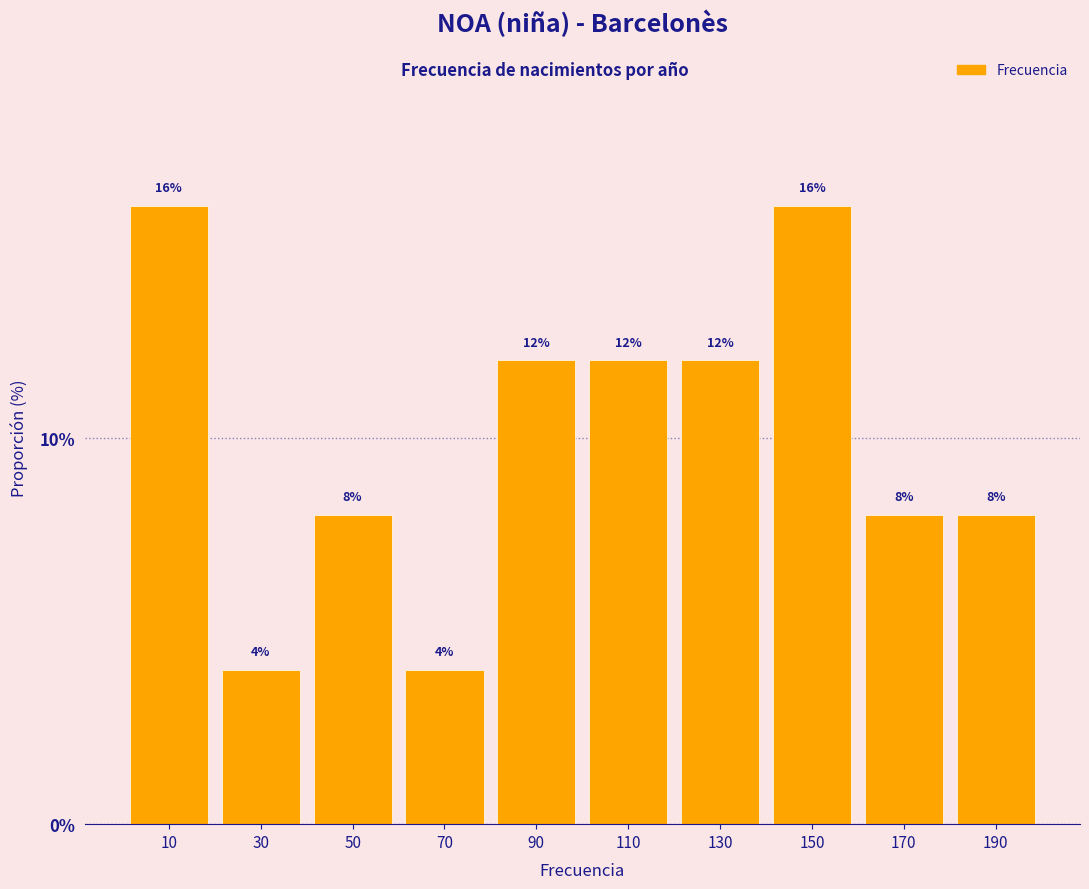

Reading left to right, transcribe this chart: for each bar, give the range it covers on the x-axis and its height.

0 to 20: 16
20 to 40: 4
40 to 60: 8
60 to 80: 4
80 to 100: 12
100 to 120: 12
120 to 140: 12
140 to 160: 16
160 to 180: 8
180 to 200: 8